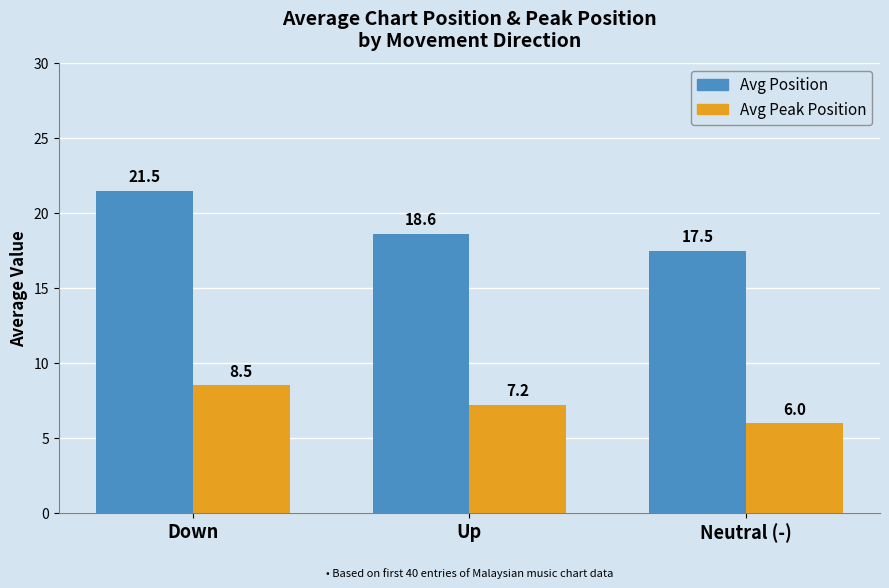

Rank the series by their maximum value, from lowest to highest.

Avg Peak Position, Avg Position